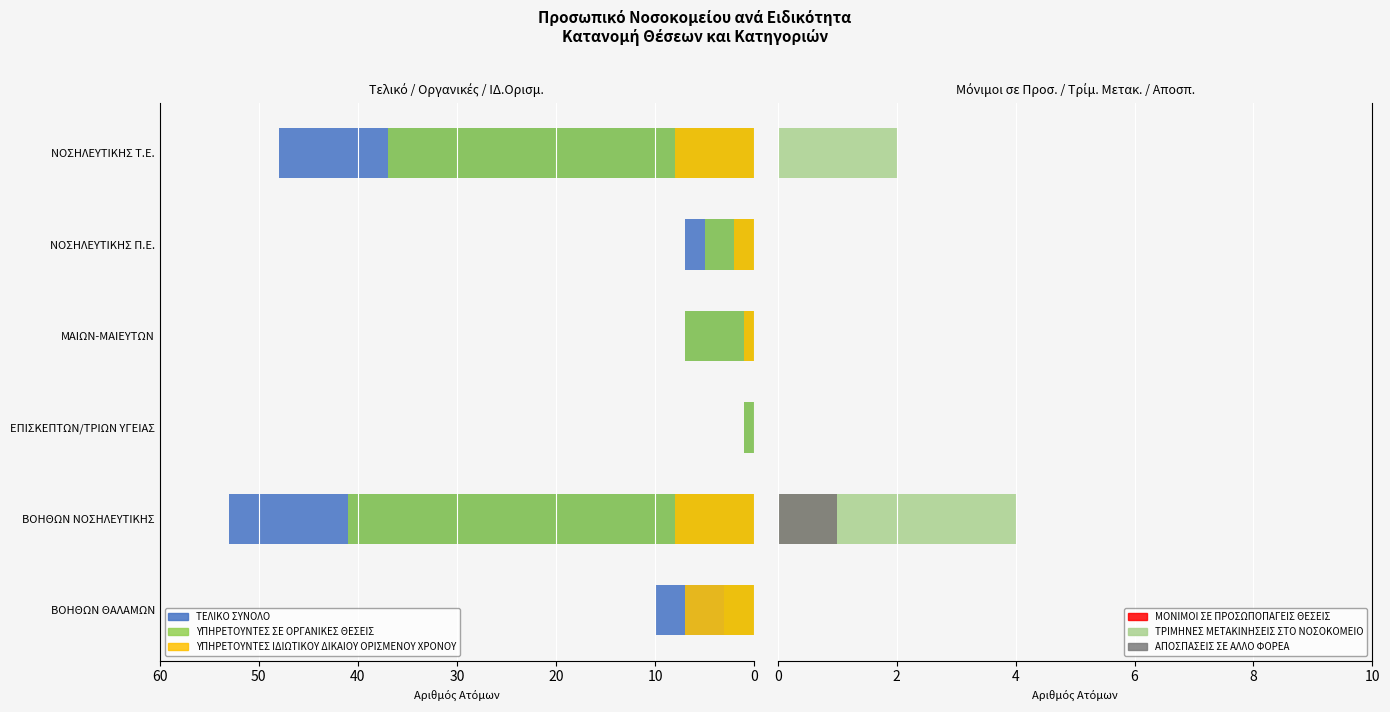

Rank the series by their maximum value, from highest to lowest.

ΤΕΛΙΚΟ ΣΥΝΟΛΟ, ΥΠΗΡΕΤΟΥΝΤΕΣ ΣΕ ΟΡΓΑΝΙΚΕΣ ΘΕΣΕΙΣ, ΥΠΗΡΕΤΟΥΝΤΕΣ ΙΔΙΩΤΙΚΟΥ ΔΙΚΑΙΟΥ ΟΡΙΣΜΕΝΟΥ ΧΡΟΝΟΥ, ΤΡΙΜΗΝΕΣ ΜΕΤΑΚΙΝΗΣΕΙΣ ΣΤΟ ΝΟΣΟΚΟΜΕΙΟ, ΜΟΝΙΜΟΙ ΣΕ ΠΡΟΣΩΠΟΠΑΓΕΙΣ ΘΕΣΕΙΣ, ΑΠΟΣΠΑΣΕΙΣ ΣΕ ΑΛΛΟ ΦΟΡΕΑ